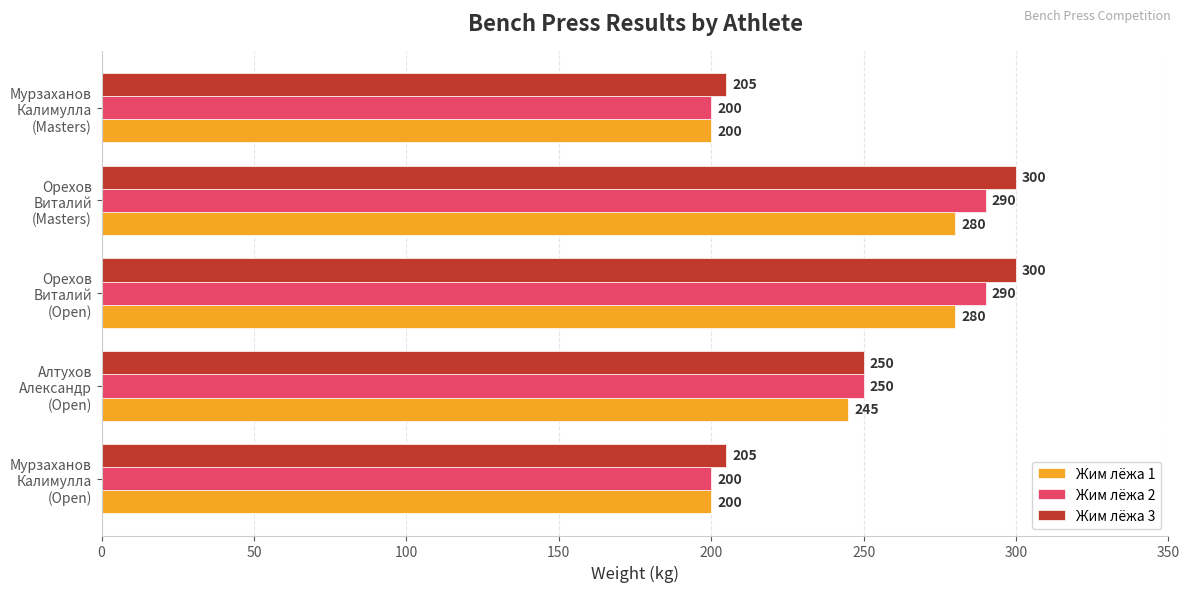

Which series has the widest spread of values?

Жим лёжа 3